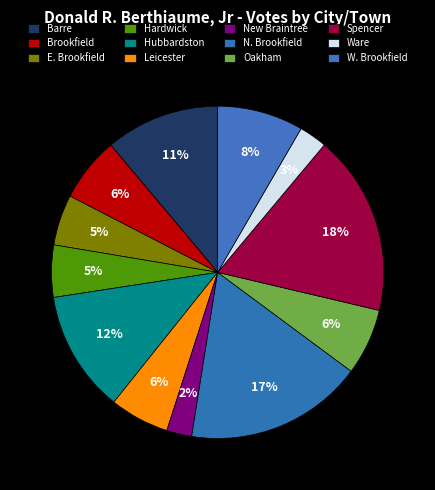

What percentage is the Barre slice, to the nearest percent?

11%